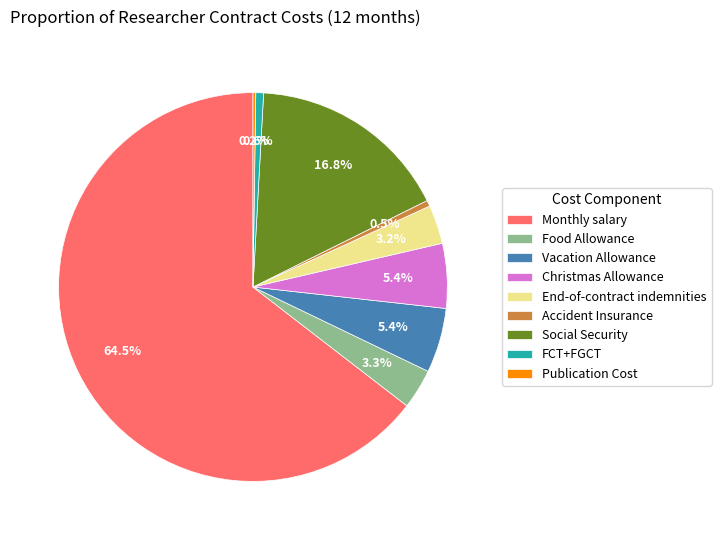

Is it true that Accident Insurance is 10% of the pie?

False